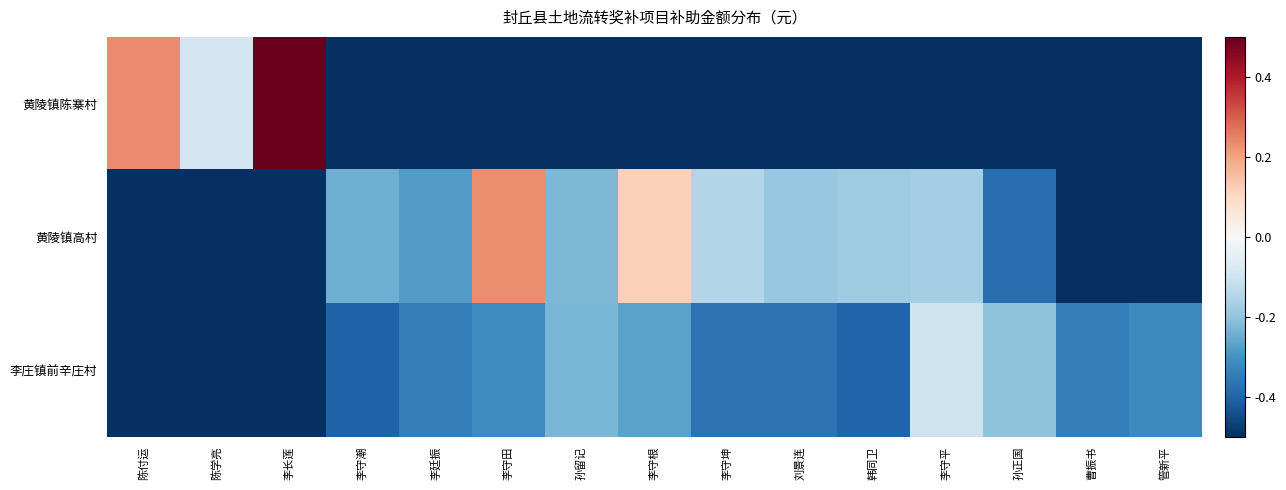

Reading left to right, extract all data points from this chart.

黄陵镇陈寨村: 陈付运=0.2	陈学亮=-0.1	李长莲=0.5	李守潮=-0.5	李廷振=-0.5	李守田=-0.5	孙留记=-0.5	李守根=-0.5	李守坤=-0.5	刘景连=-0.5	韩同卫=-0.5	李守平=-0.5	孙正国=-0.5	曹振书=-0.5	管新平=-0.5
黄陵镇高村: 陈付运=-0.5	陈学亮=-0.5	李长莲=-0.5	李守潮=-0.2	李廷振=-0.3	李守田=0.2	孙留记=-0.2	李守根=0.1	李守坤=-0.1	刘景连=-0.2	韩同卫=-0.2	李守平=-0.2	孙正国=-0.4	曹振书=-0.5	管新平=-0.5
李庄镇前辛庄村: 陈付运=-0.5	陈学亮=-0.5	李长莲=-0.5	李守潮=-0.4	李廷振=-0.3	李守田=-0.3	孙留记=-0.2	李守根=-0.3	李守坤=-0.4	刘景连=-0.4	韩同卫=-0.4	李守平=-0.1	孙正国=-0.2	曹振书=-0.3	管新平=-0.3